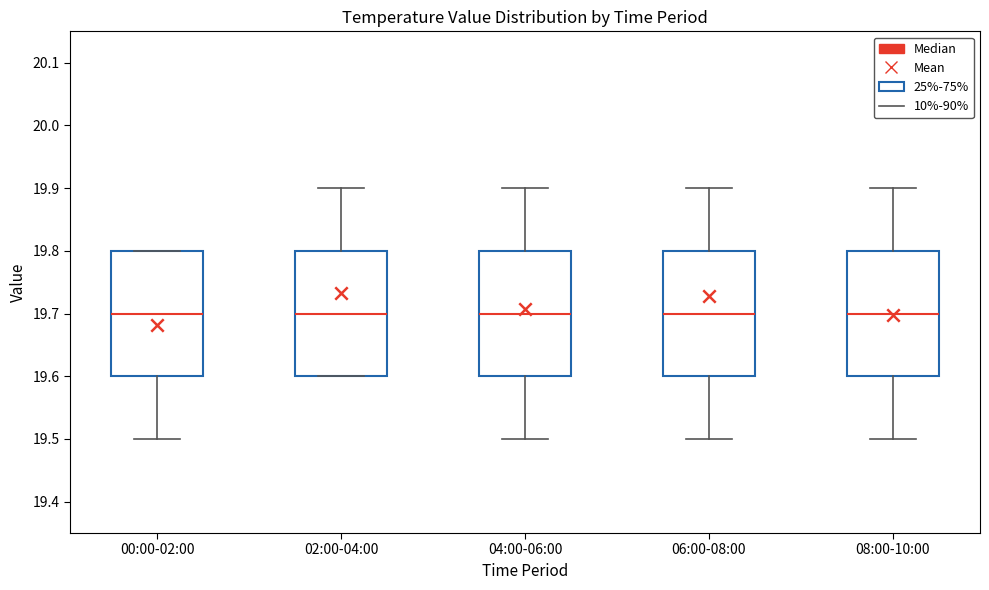

Where does the median line of the box for 08:00-10:00 sit on the y-axis? The values are not printed on the chart, so give them approximately, as read against the axis.

19.7